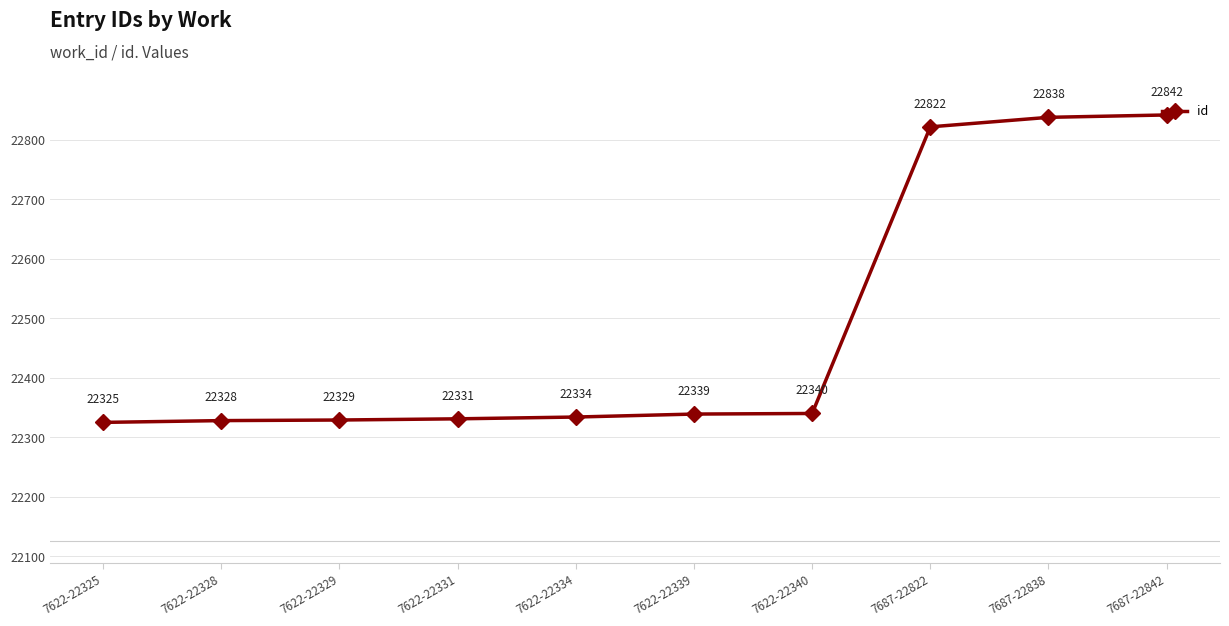

The value at 7622-22340 is 38834. True or false?

False